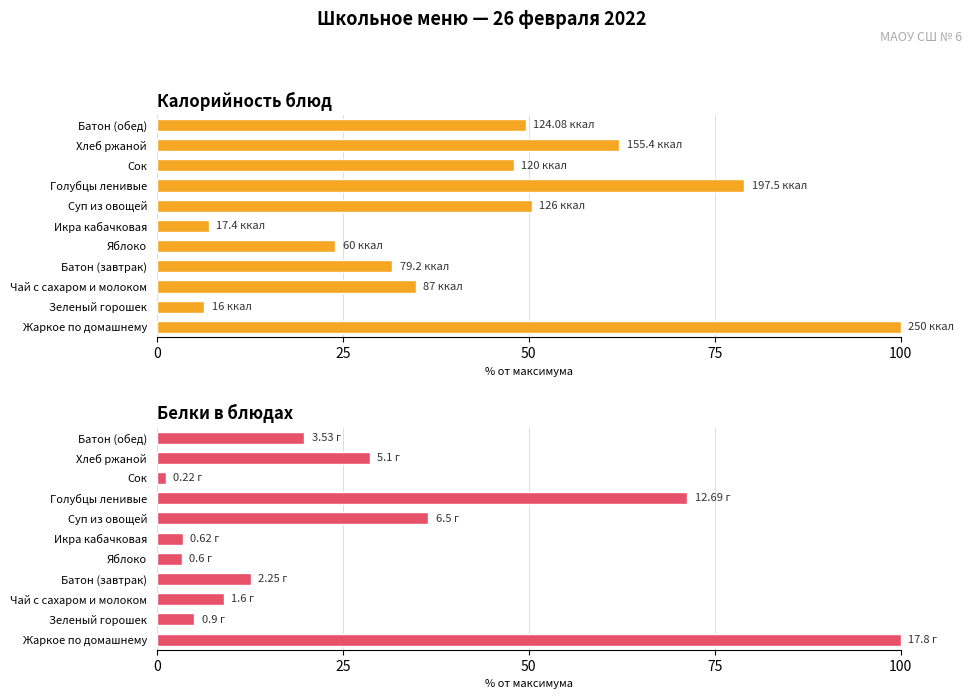

What position from the right is Чай с сахаром и молоком?

9